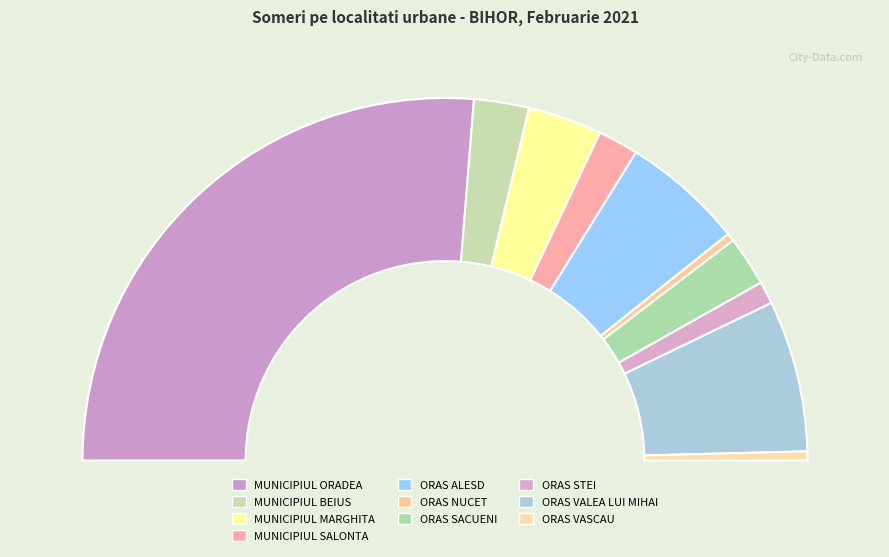

Is MUNICIPIUL ORADEA the majority of the pie?

Yes